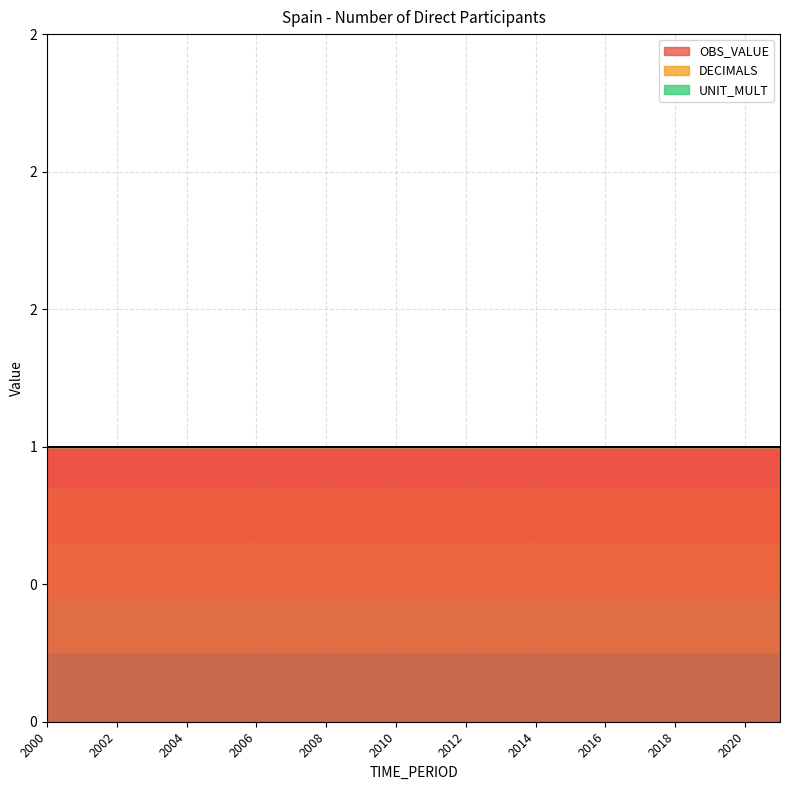

Which has a higher value, 2006 or 2013?

2006